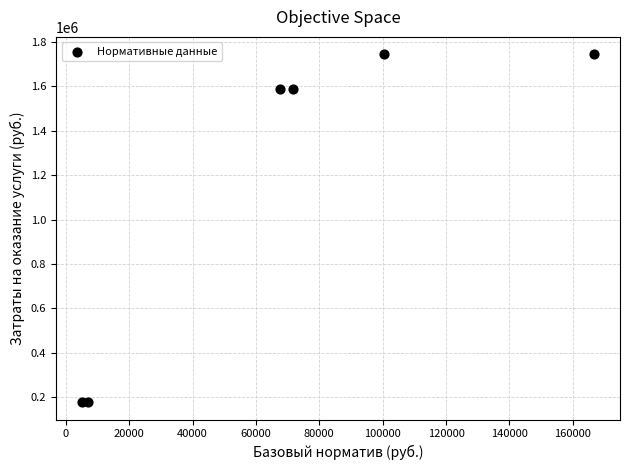

What is the average X value?

69736.7